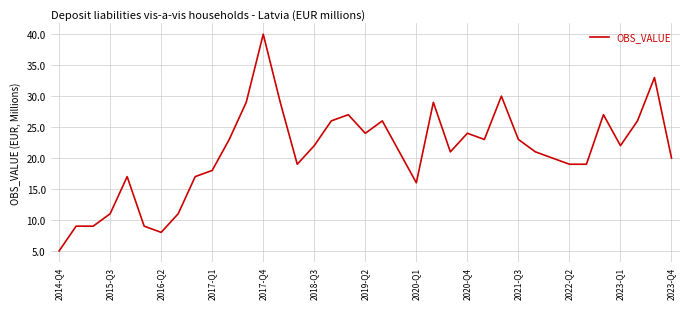

Does the chart have visible grid lines?

Yes